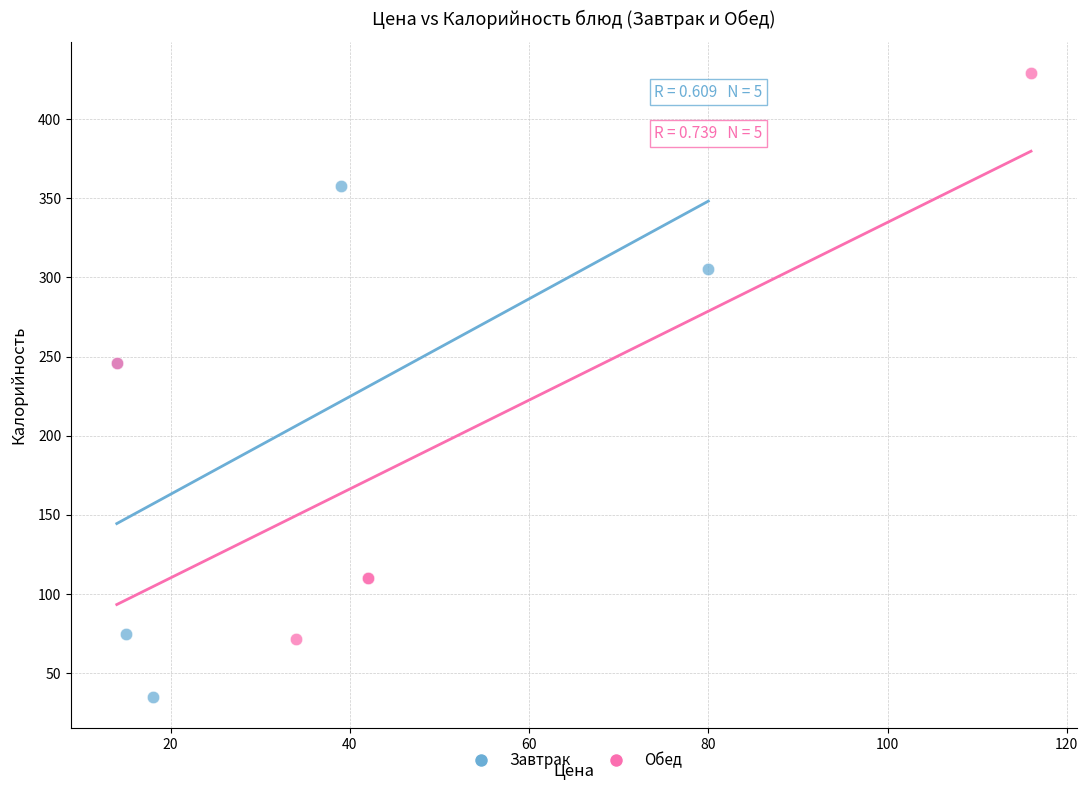

Which series reaches the minimum Y coordinate?

Завтрак